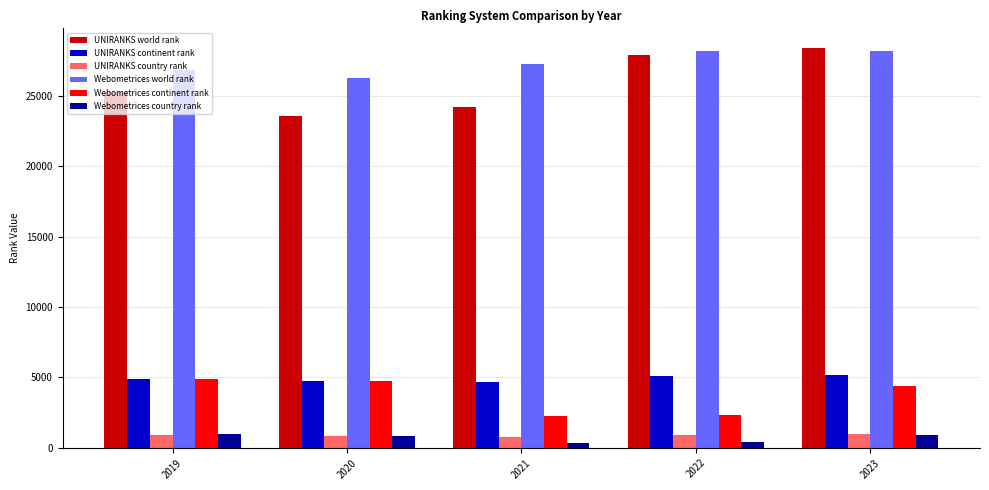

Where is Webometrices continent rank nearest to the value 3589?

2023